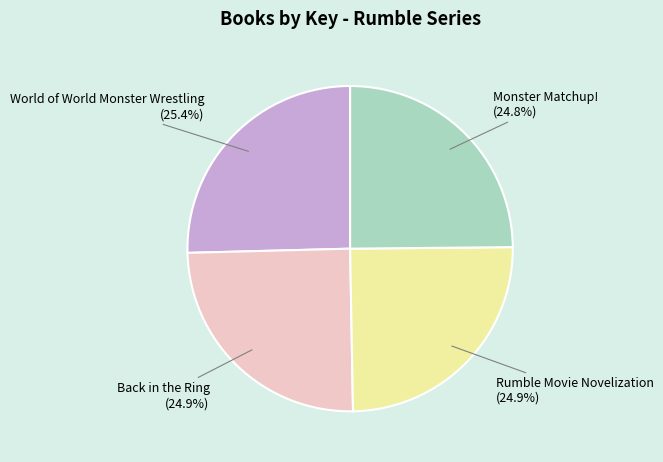

Is there a majority slice in this chart?

No